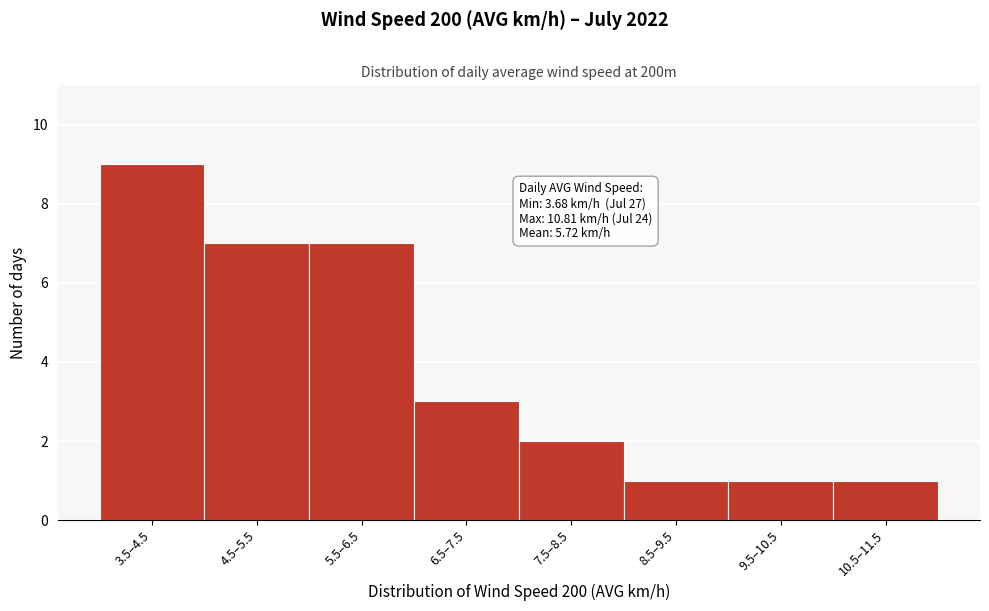

Reading right to left, extract all data points from this chart.

10.5–11.5=1	9.5–10.5=1	8.5–9.5=1	7.5–8.5=2	6.5–7.5=3	5.5–6.5=7	4.5–5.5=7	3.5–4.5=9